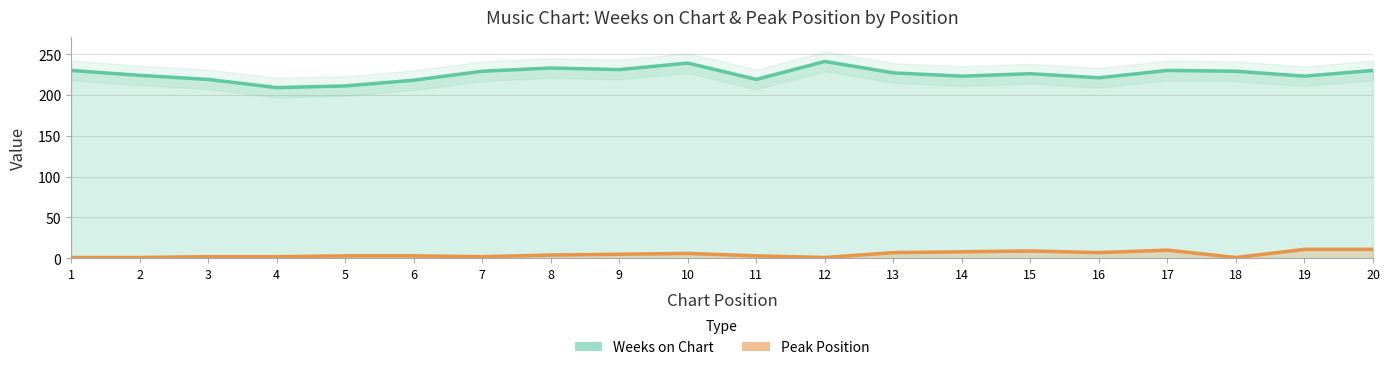

True or false: Peak Position and Weeks on Chart cross at least once.

False